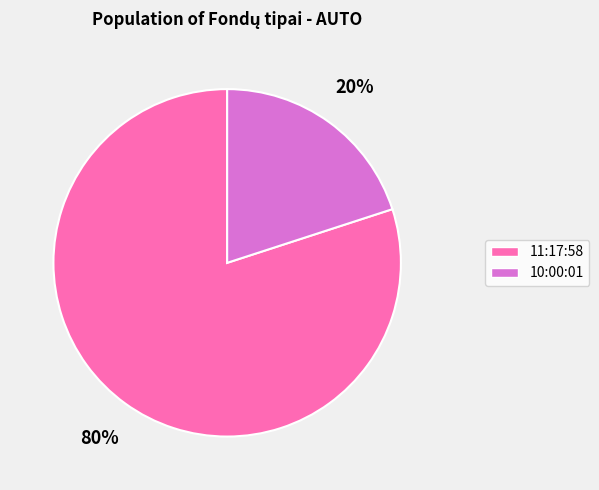

Which has a higher value, 10:00:01 or 11:17:58?

11:17:58